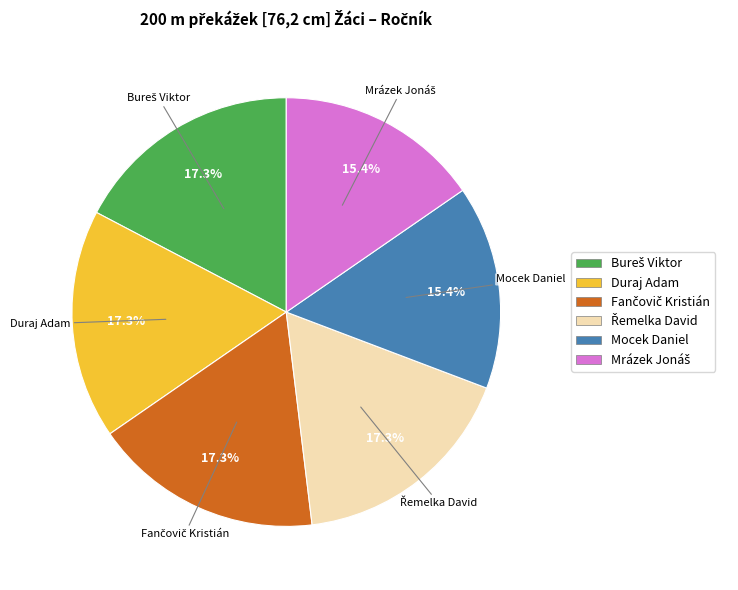

Is there any slice that represents more than half of the pie?

No